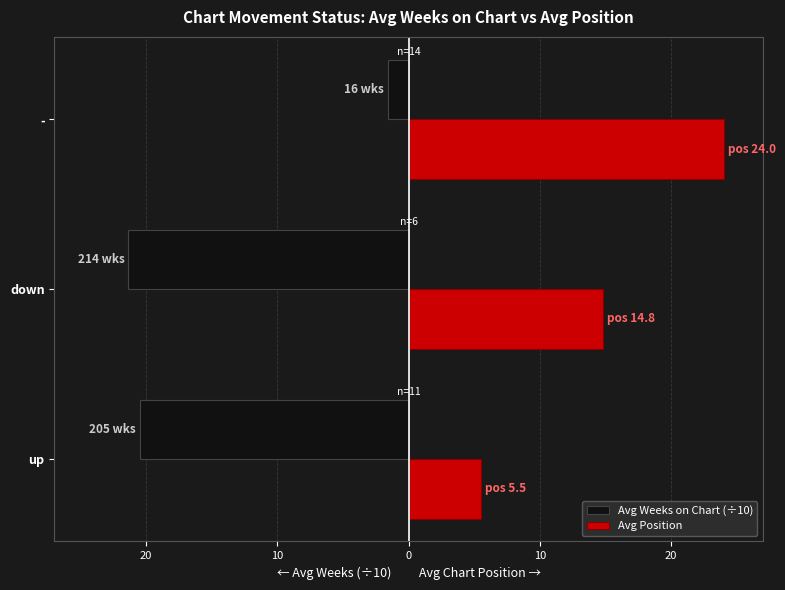

What is the difference between the maximum and minimum values in the Avg Position series?

18.5